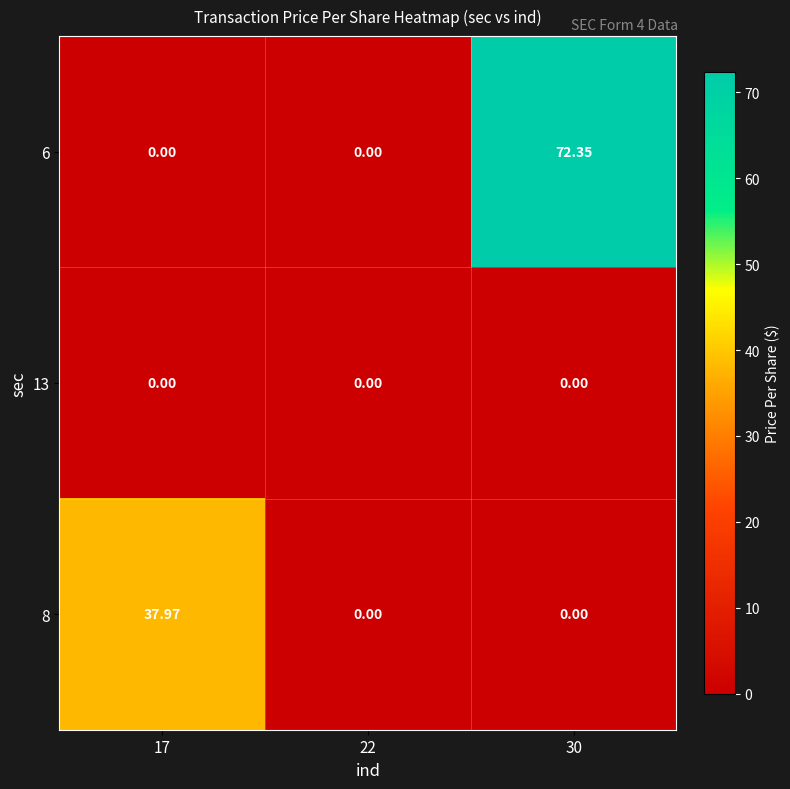

Reading left to right, transcribe all the data shown in this chart.

6: 17=0.0	22=0.0	30=72.3
13: 17=0.0	22=0.0	30=0.0
8: 17=38.0	22=0.0	30=0.0